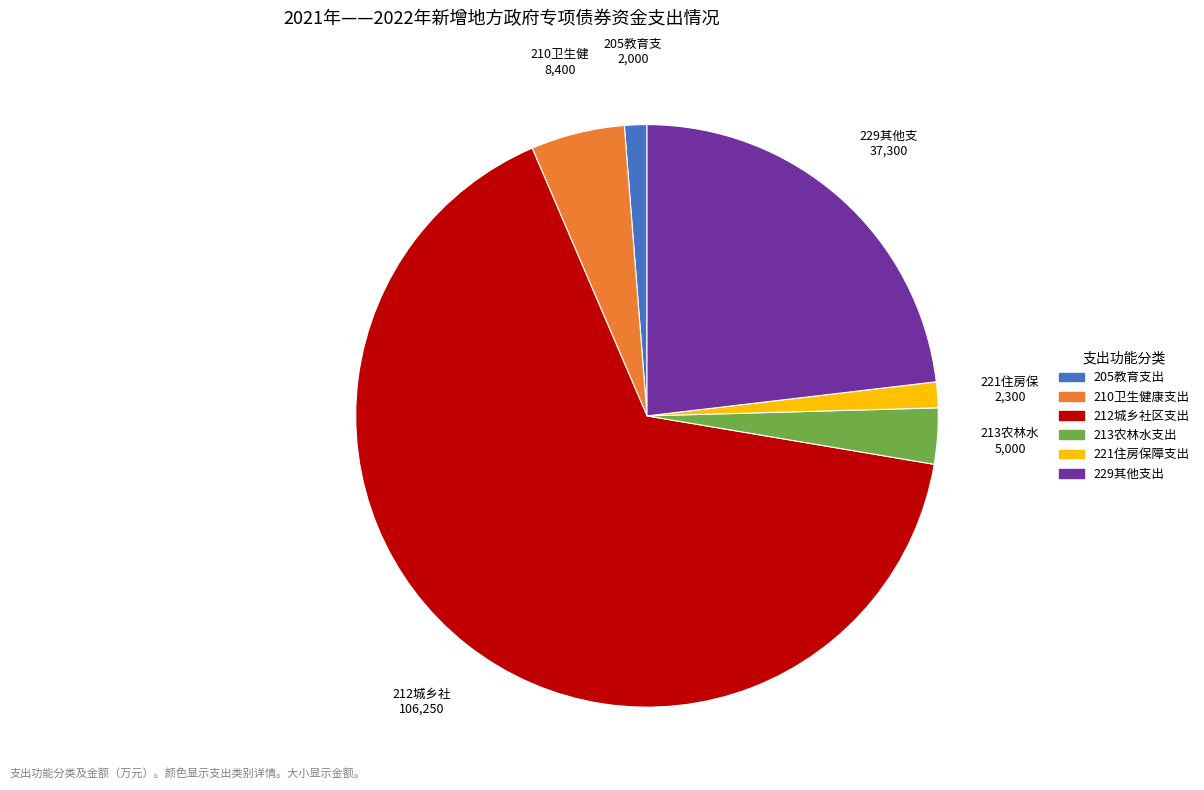

How many segments does this pie chart have?

6